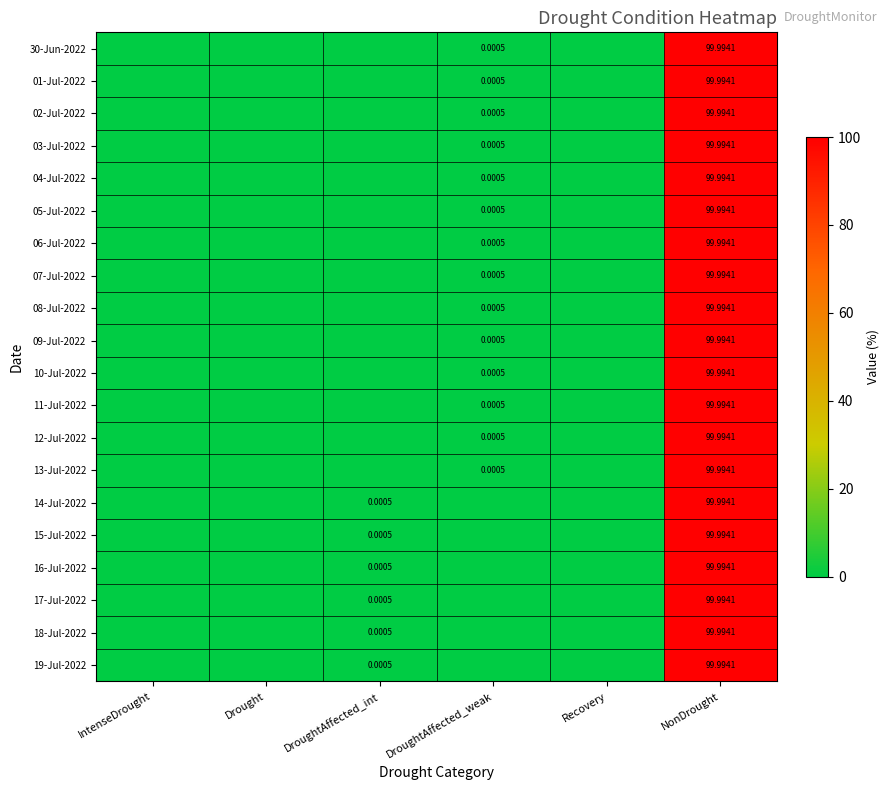

Which label corresponds to the smallest value in the chart?

IntenseDrought